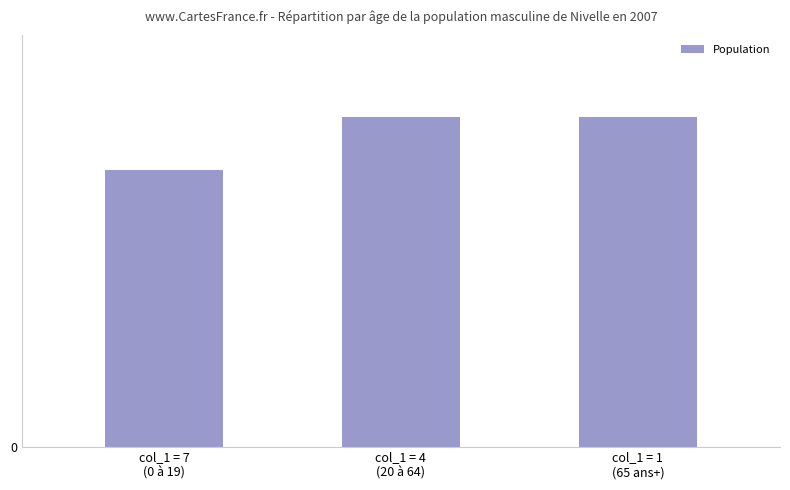

Does the chart contain any negative values?

No